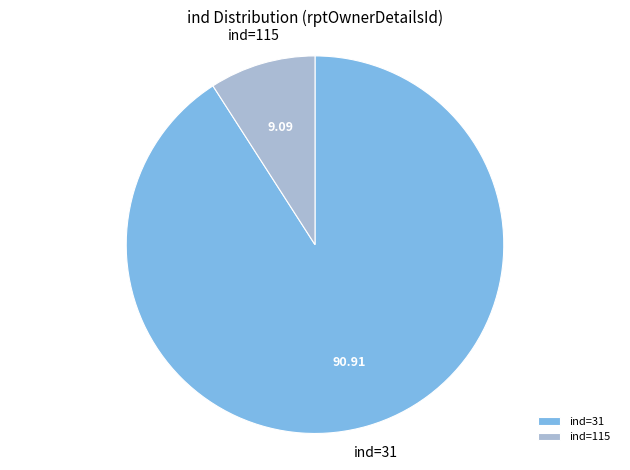

Is the sum of ind=31 and ind=115 greater than half?

Yes